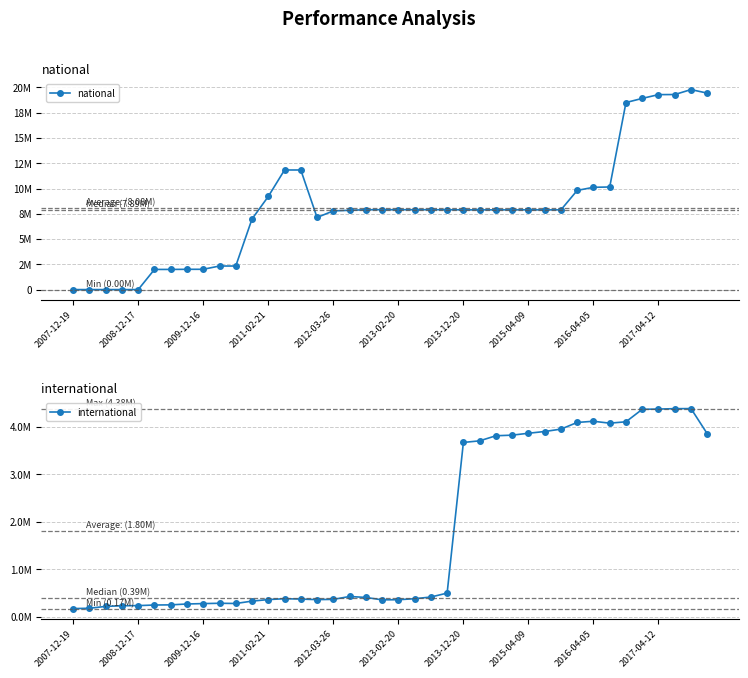

Which category has the lowest value in the national series?

2007-12-19